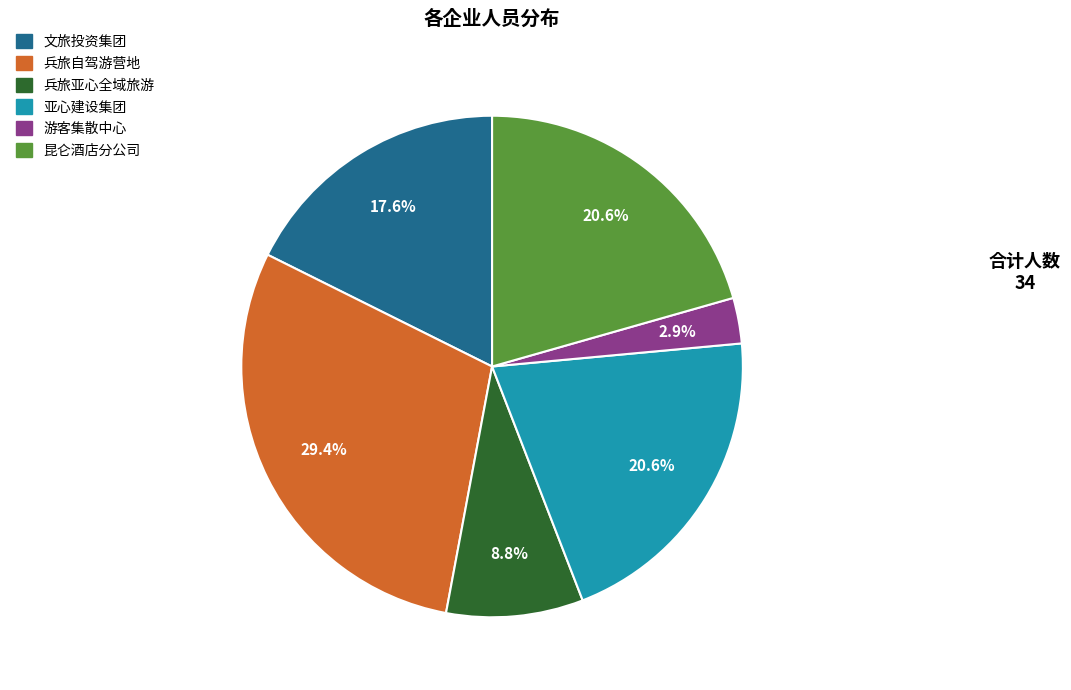

Does any single category account for the majority?

No